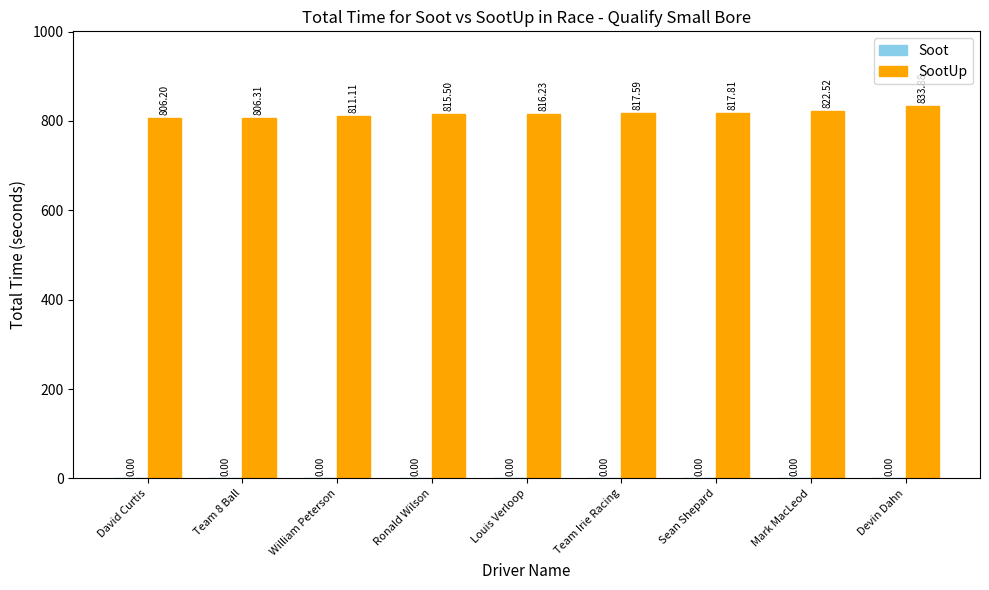

What is the greatest value displayed?

833.9